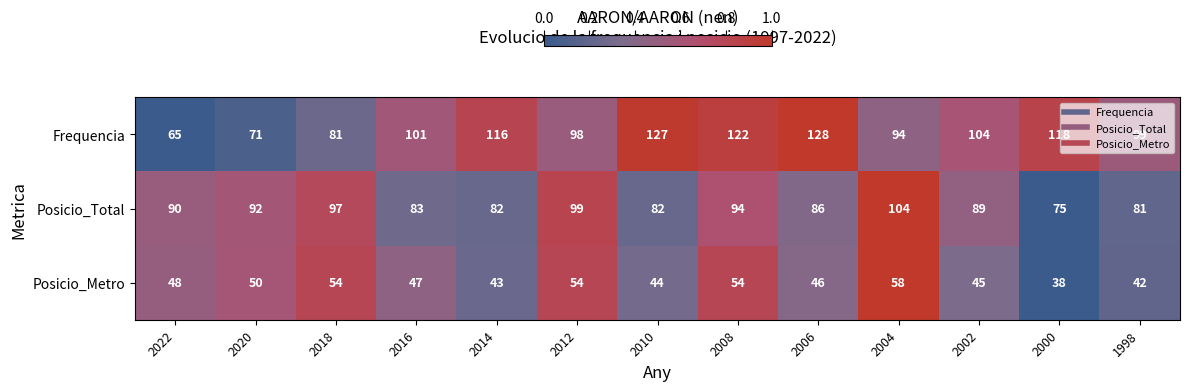

What is the sum of all Posicio_Metro values?

623